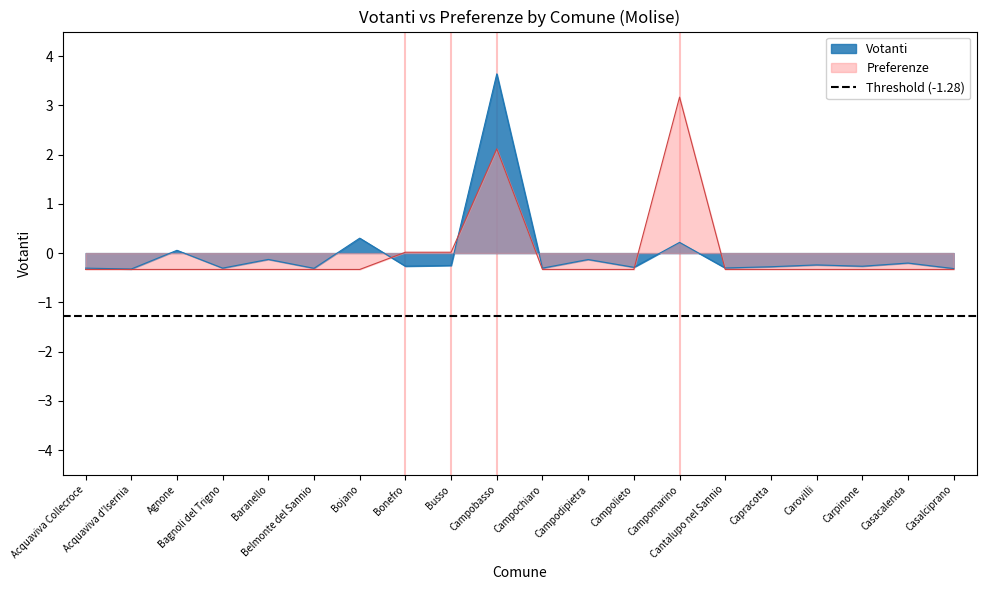

Which category has the lowest value across all series?

Acquaviva Collecroce